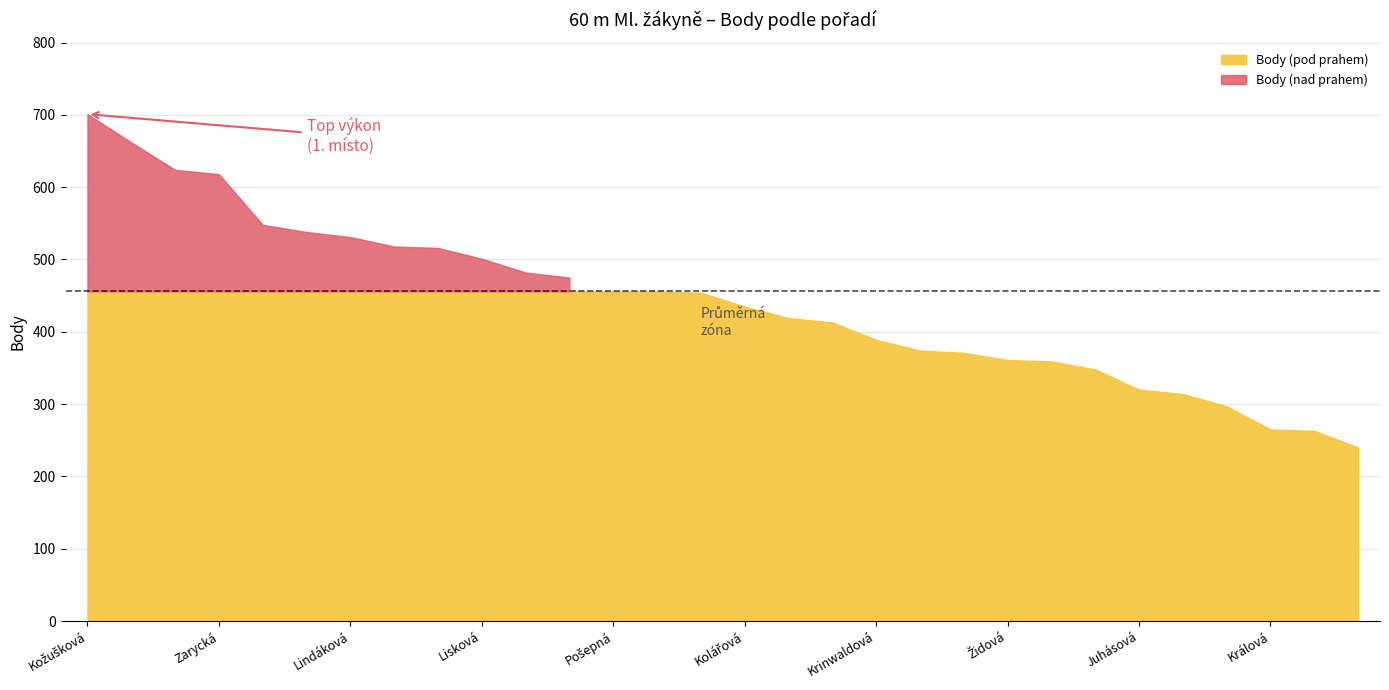

How many series are shown in this chart?

2